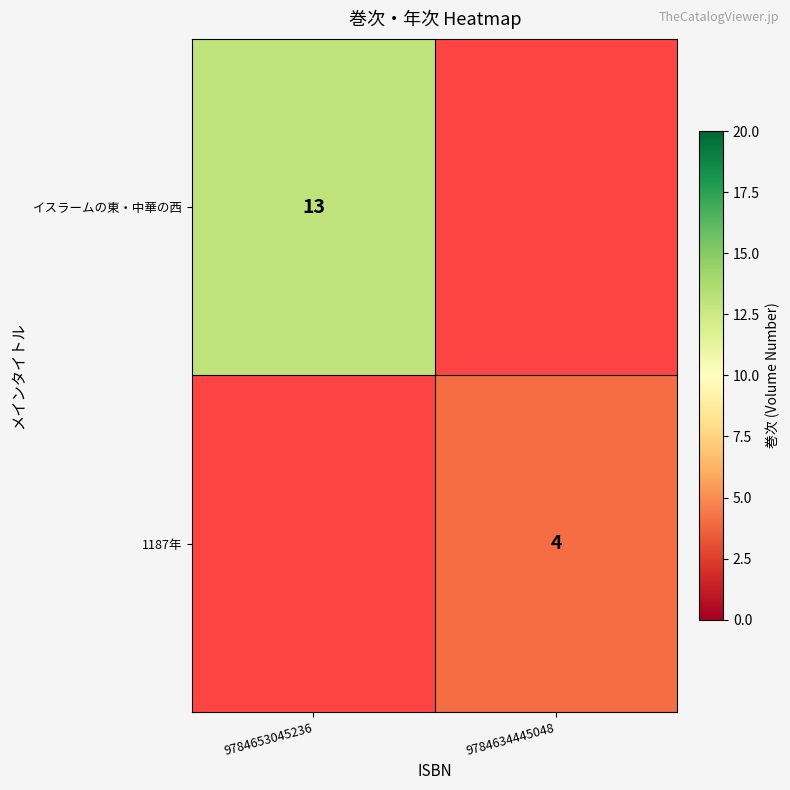

At how many categories does at least one series exceed 8?

1